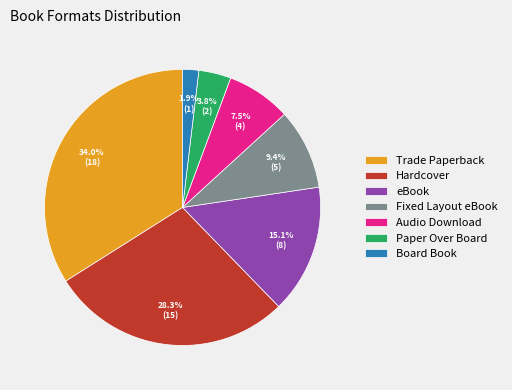

Is there a majority slice in this chart?

No